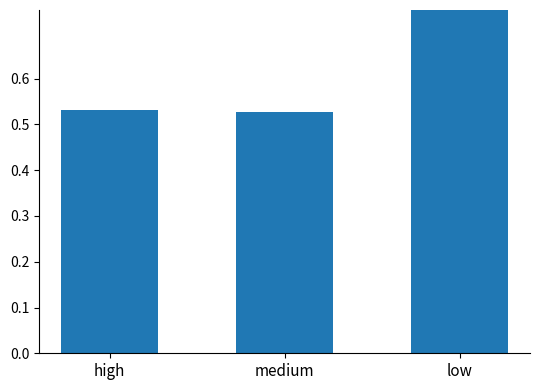

What is the label of the 3rd bar from the left?

low